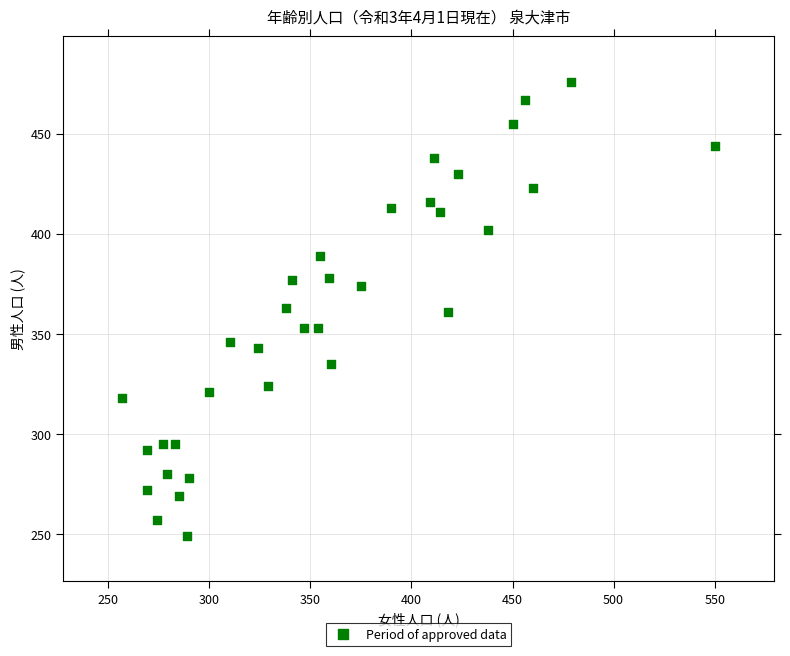

What is the range of X values (max minus min)?

293